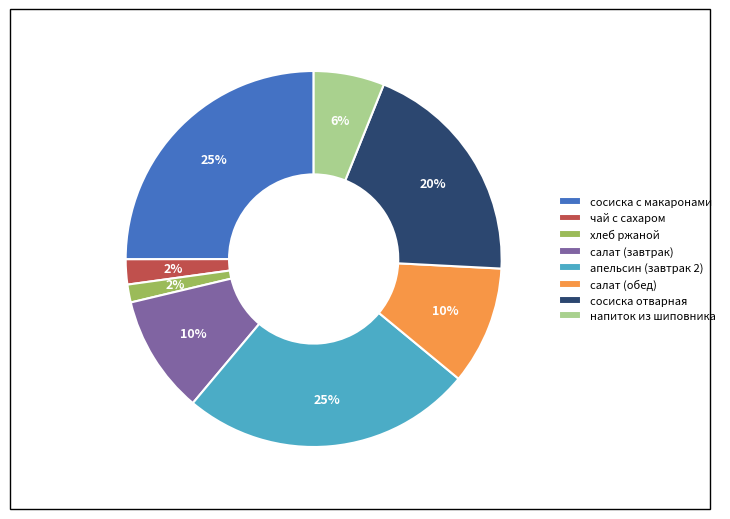

Is there a majority slice in this chart?

No